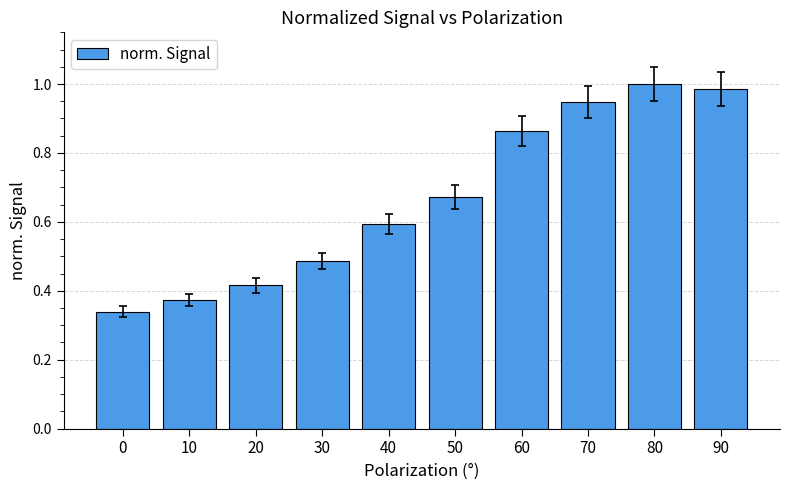

The chart shows a value of 1.4 at 90. True or false?

False